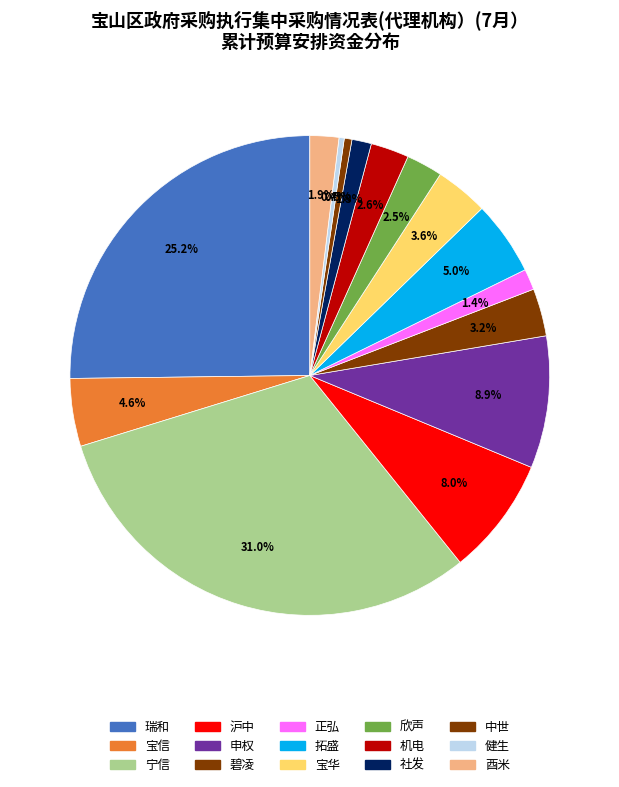

To the nearest percent, what is the difference between the 中世 and 瑞和 slice percentages?

25%